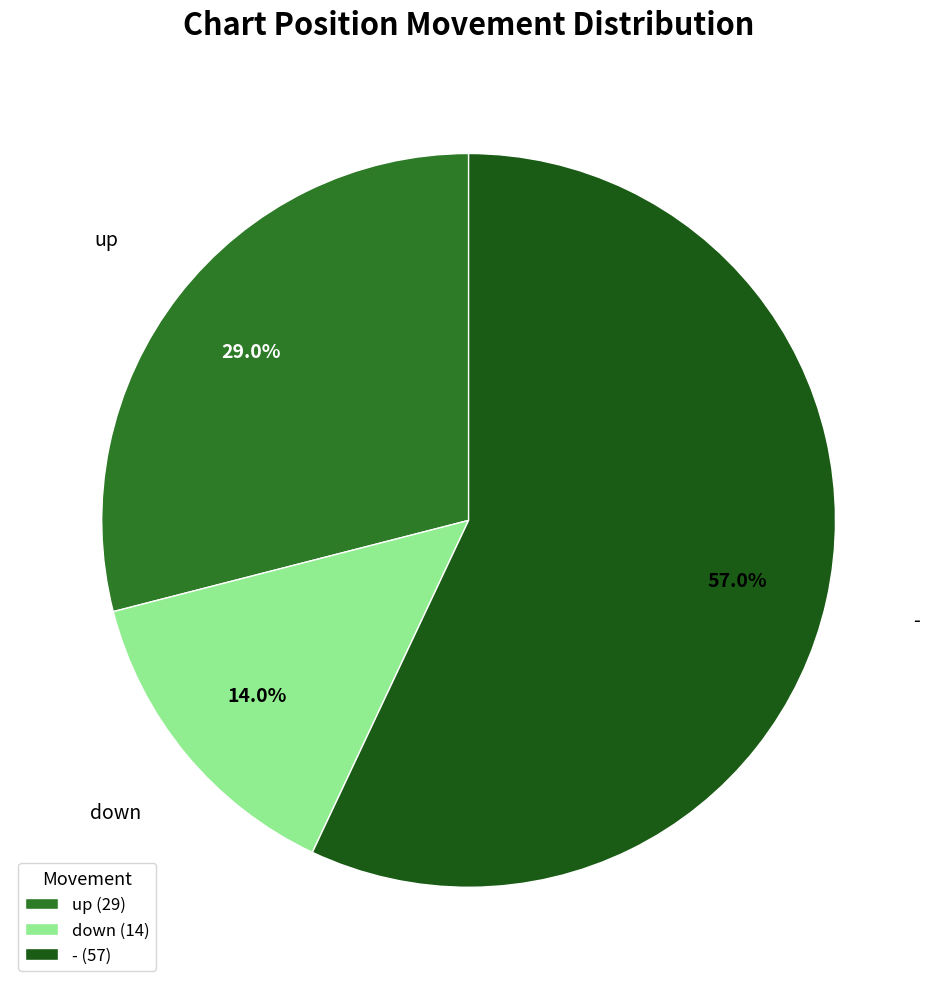

To the nearest percent, what is the average slice percentage?

33%